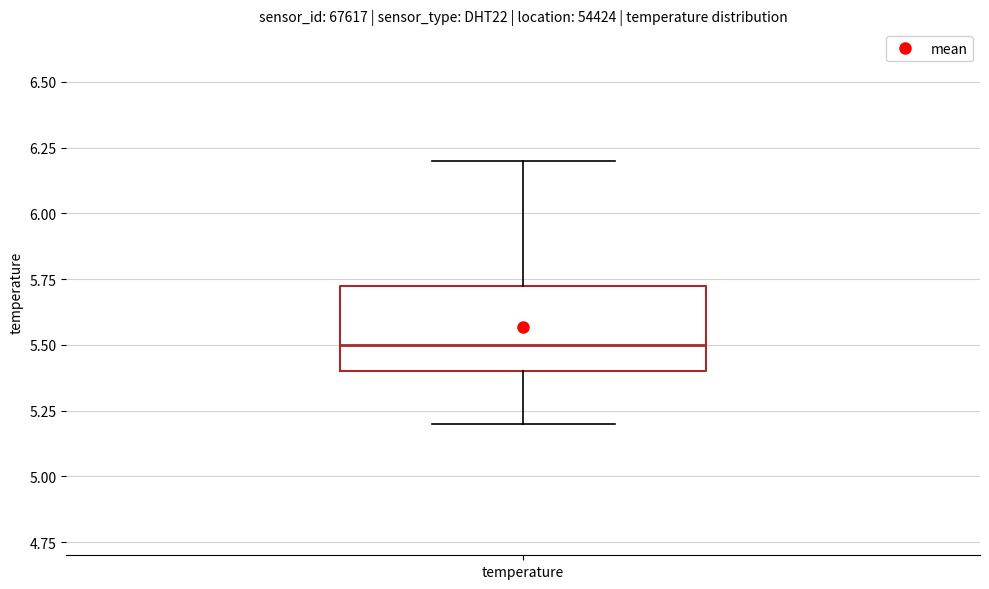

Read this box plot against the y-axis: the position of the median line, the range covered by the box, and the ends of both whiskers. The values are not printed on the chart, so give them approximately, as read against the axis.

median 5.50, box 5.40 to 5.75, whiskers 5.20 to 6.20